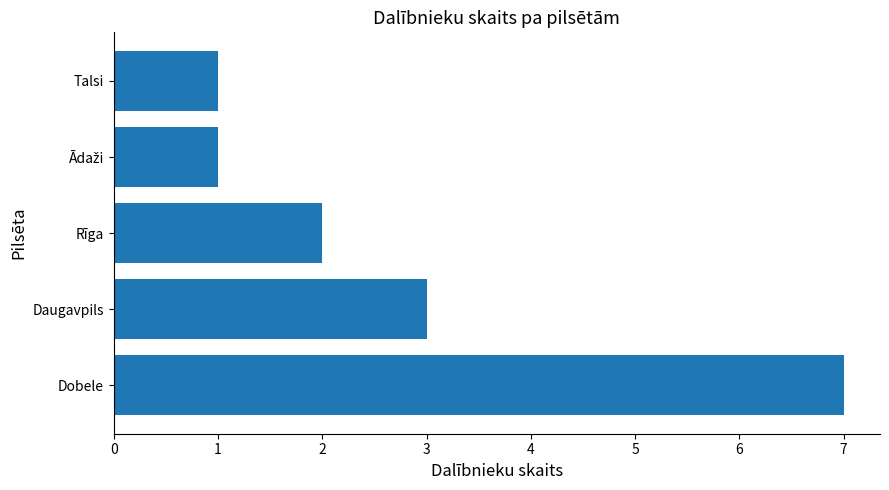

What is the maximum value shown in the chart?

7